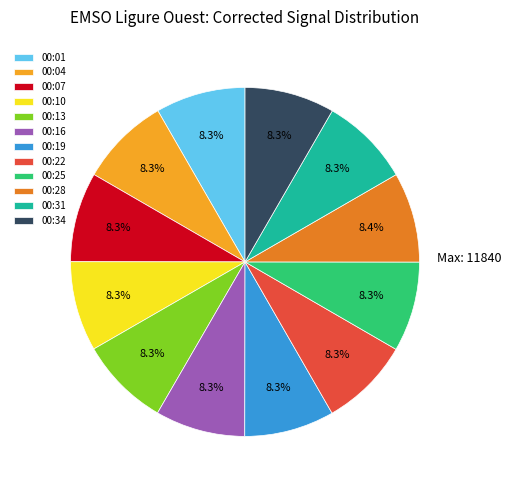

Approximately how many times larger is the value at 00:19 compared to 00:10?

1.0